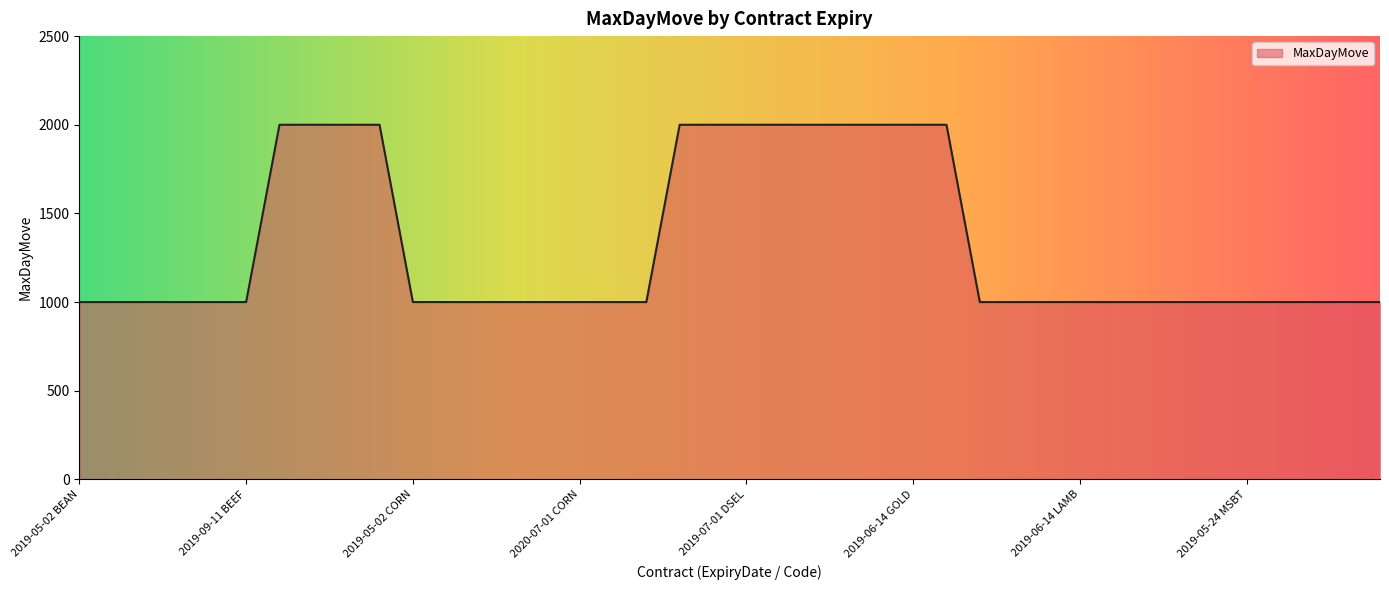

What is the maximum value shown in the chart?

2000